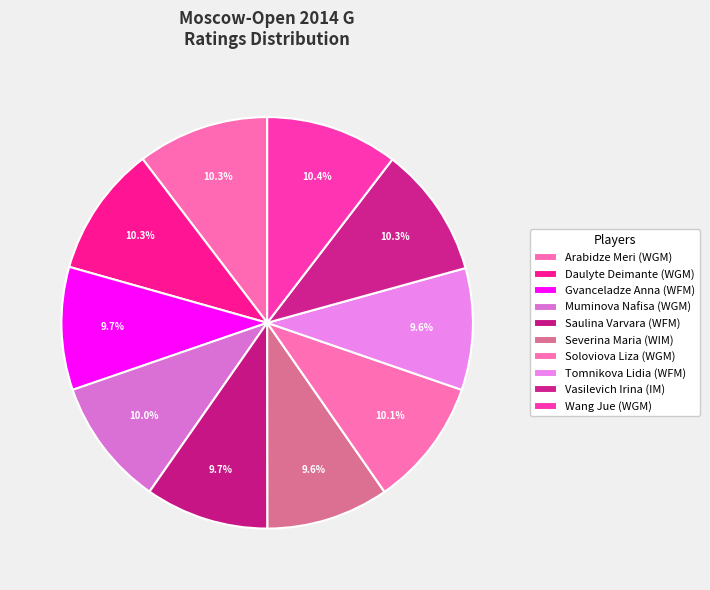

Count the number of slices in the pie.

10